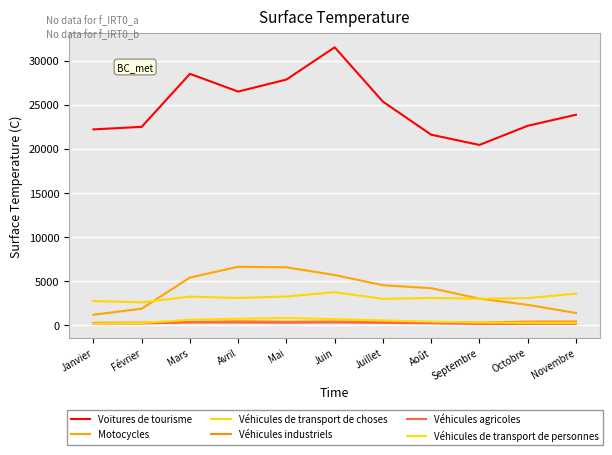

Which category has the highest value across all series?

Juin